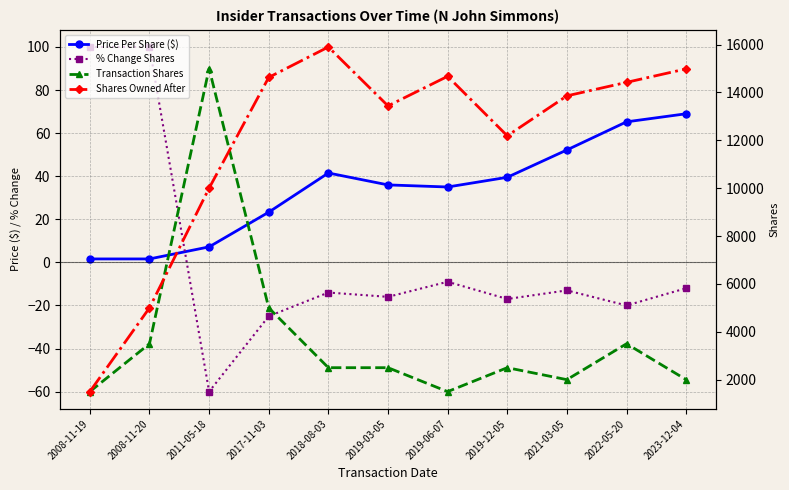

How many data points in Shares Owned After are above 13857?

5